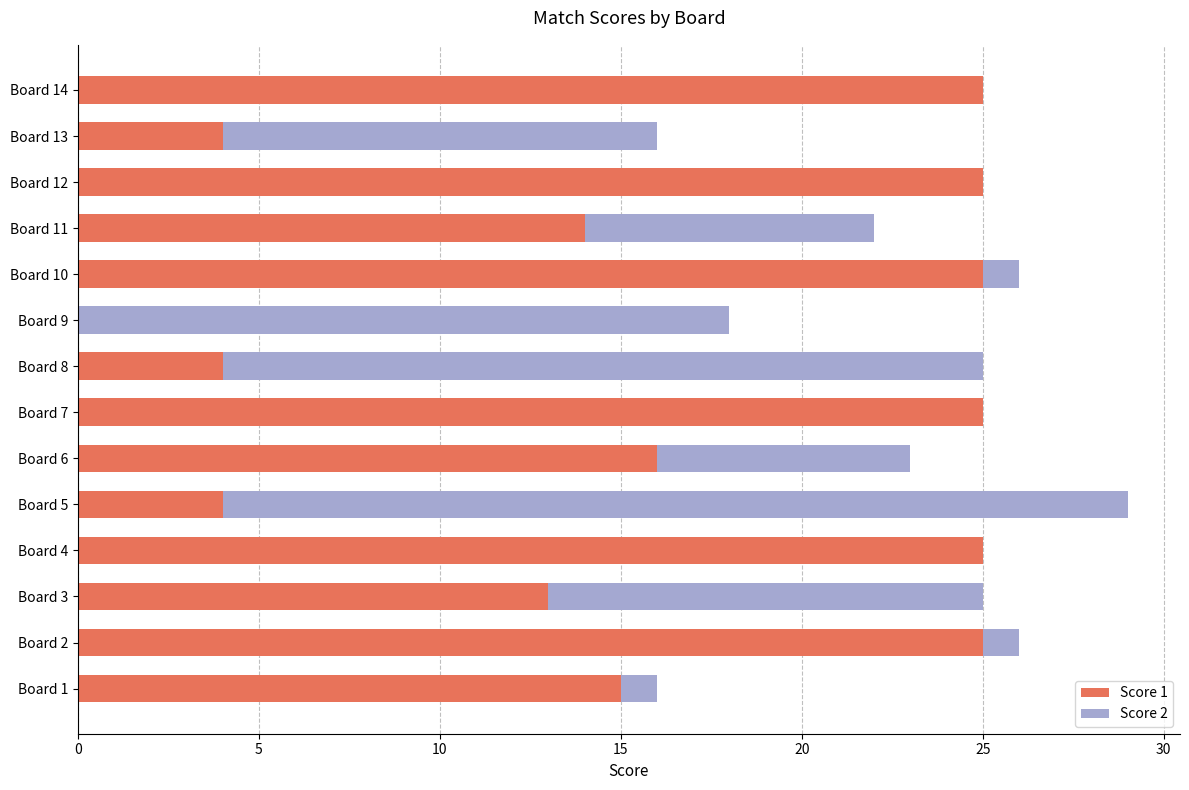

Is it true that Score 1 equals 25 at Board 2?

True